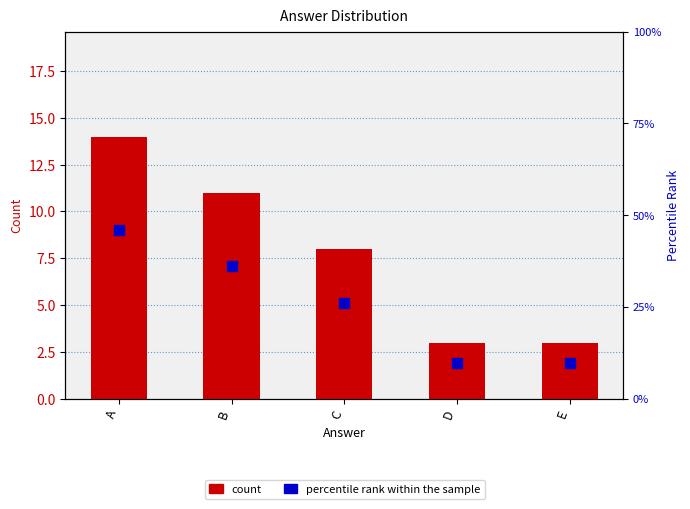

Which series has the largest total across all categories?

percentile rank within the sample